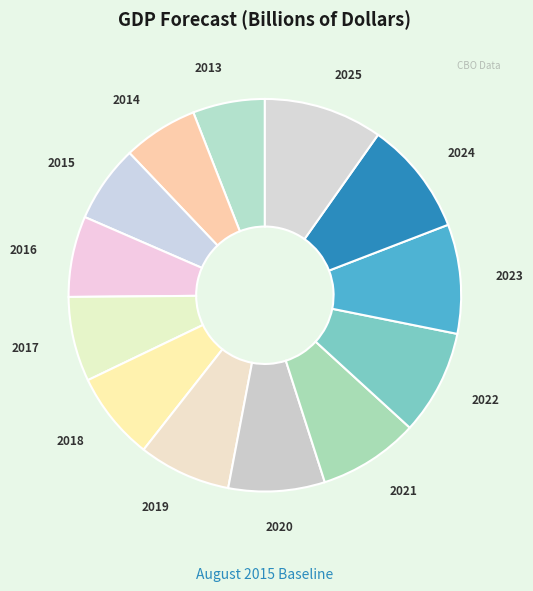

Which category has the biggest portion of the pie?

2025